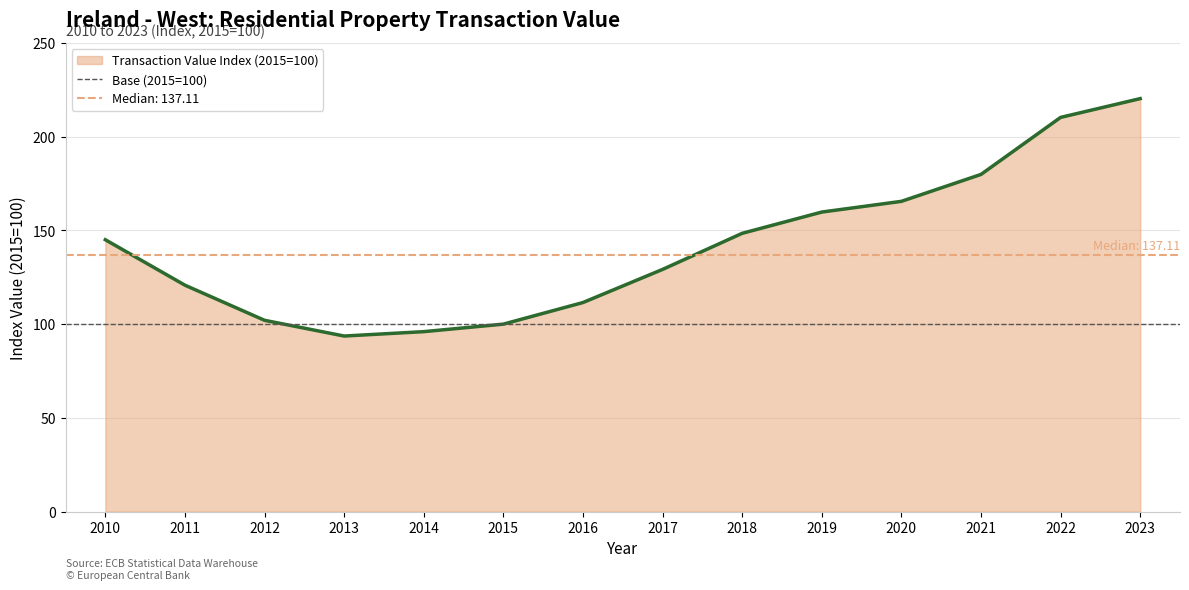

How many series are shown in this chart?

1